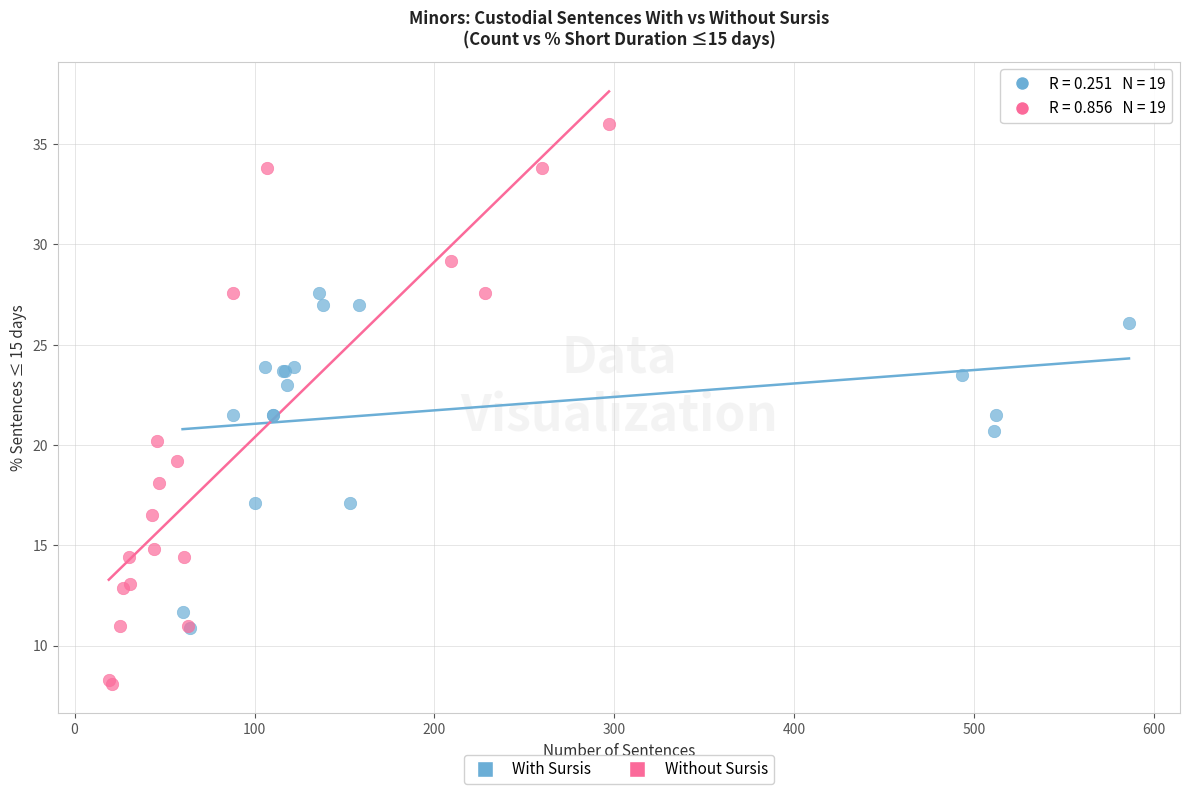

Which series reaches the minimum Y coordinate?

Without Sursis